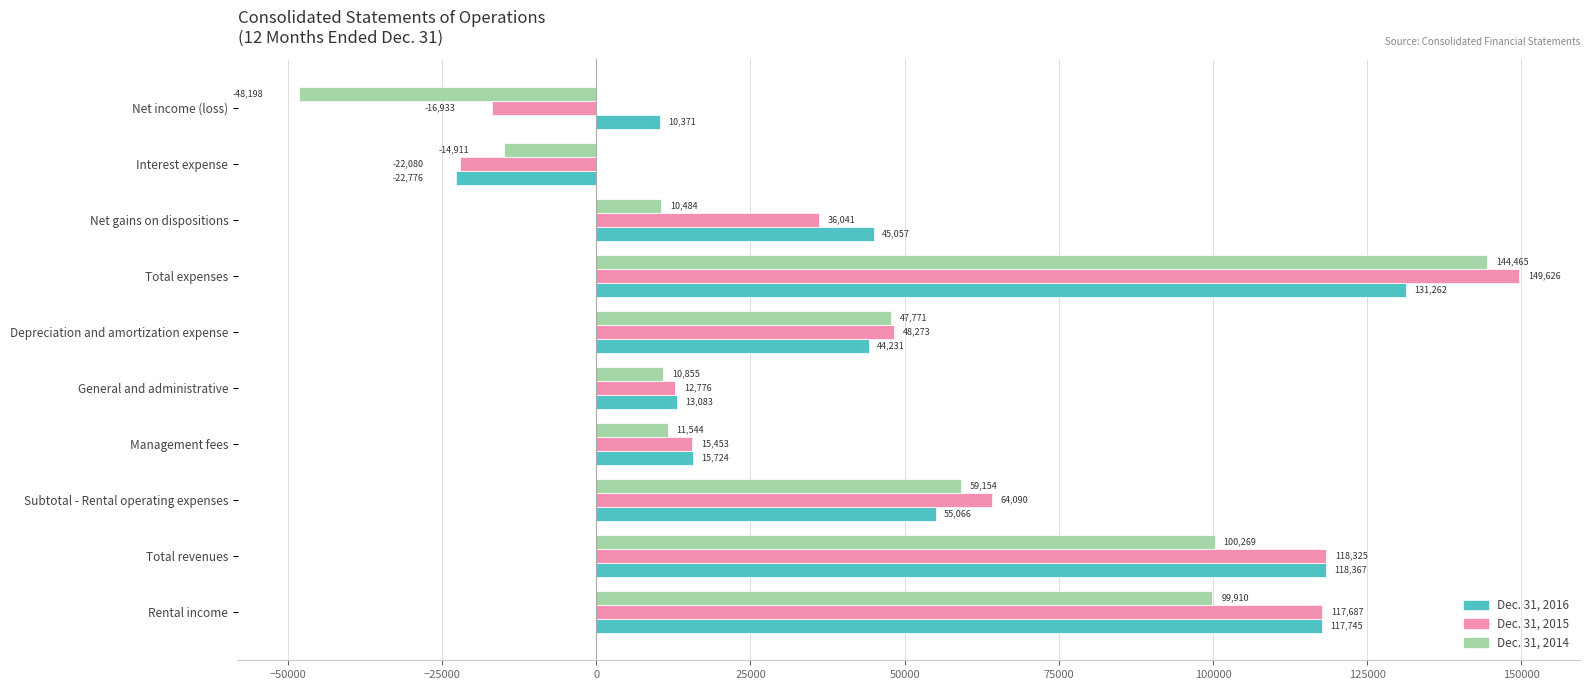

Where is Dec. 31, 2015 nearest to the value 63773?

Subtotal - Rental operating expenses